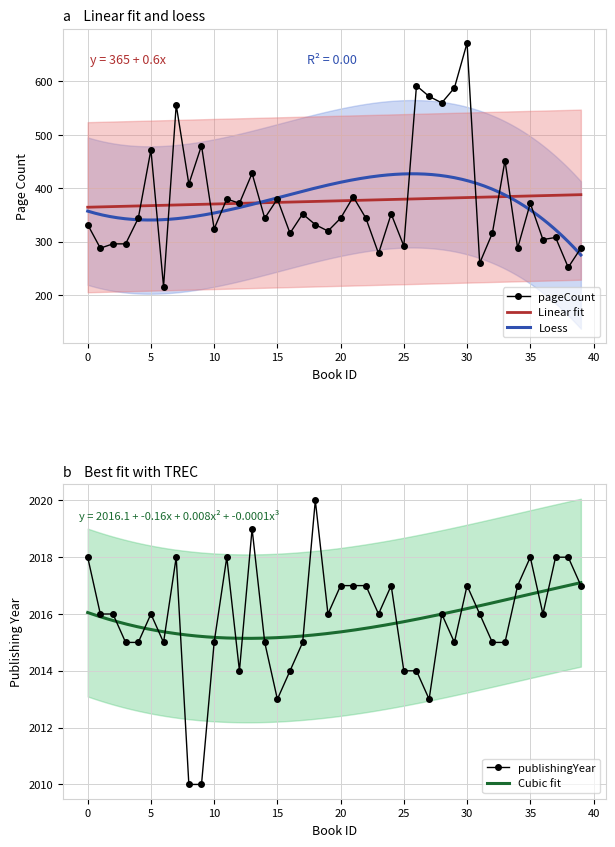

Which category has the highest value in the pageCount series?

30